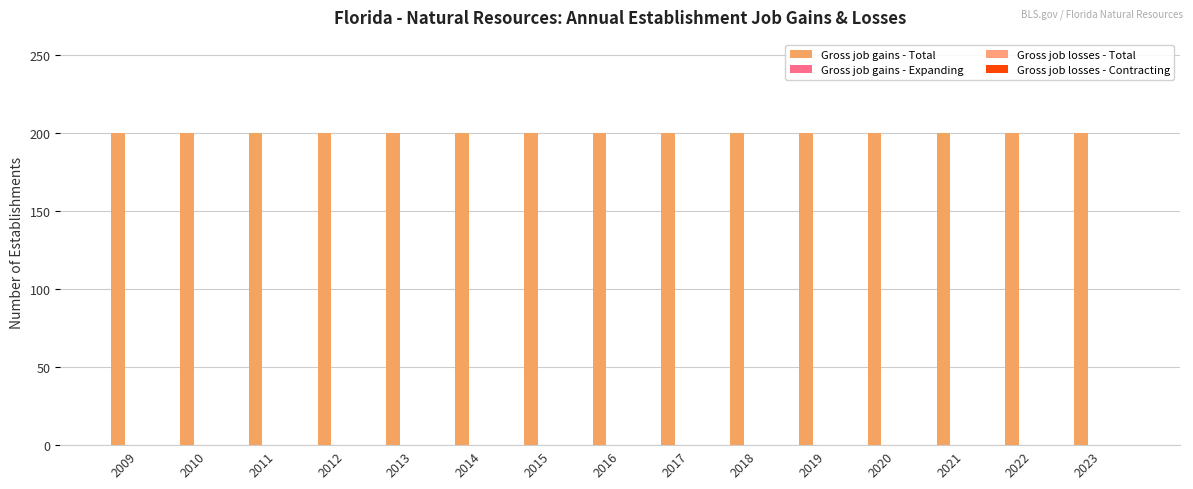

How many groups of bars are there?

15